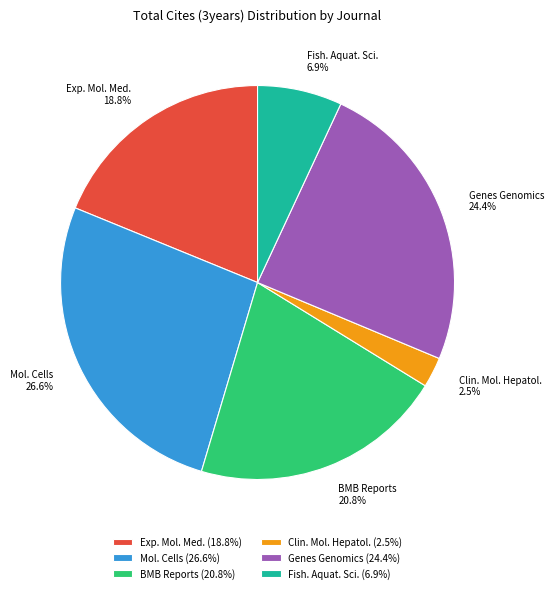

What percentage do BMB Reports and Exp. Mol. Med. together represent?

39.6%